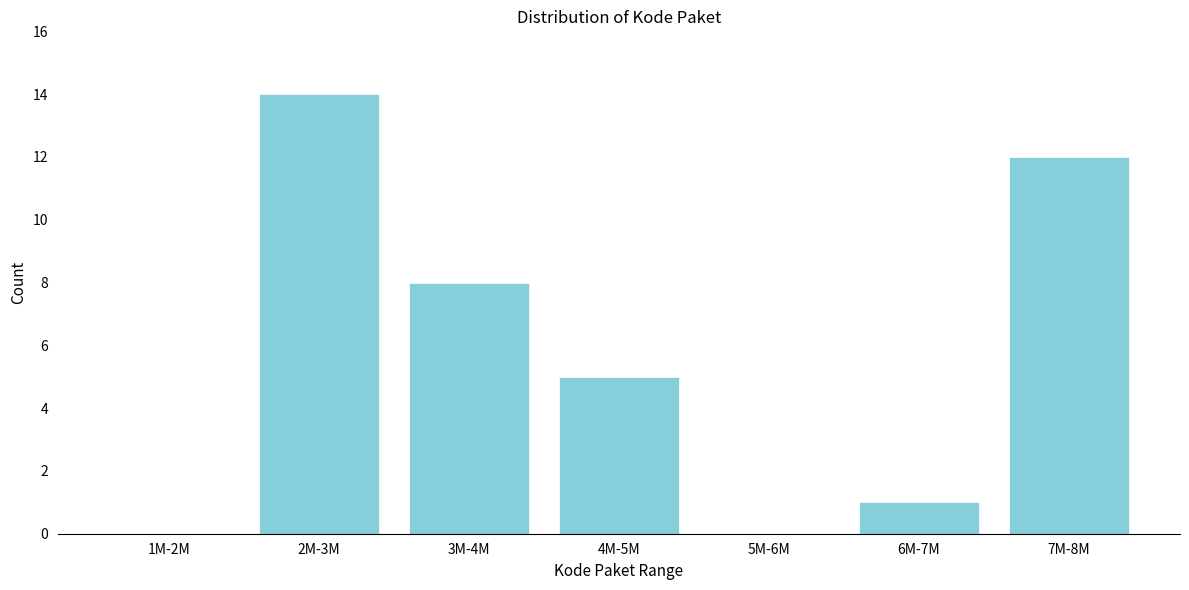

Reading left to right, transcribe all the data shown in this chart.

1M-2M=0	2M-3M=14	3M-4M=8	4M-5M=5	5M-6M=0	6M-7M=1	7M-8M=12